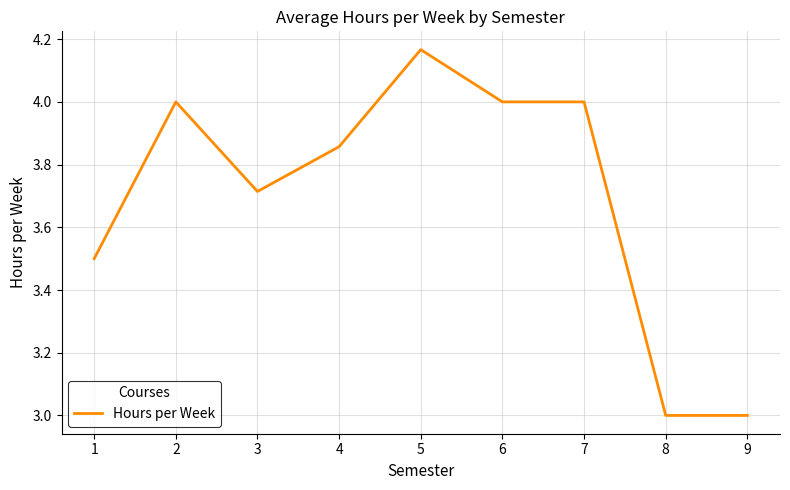

What is the minimum value shown in the chart?

3.0